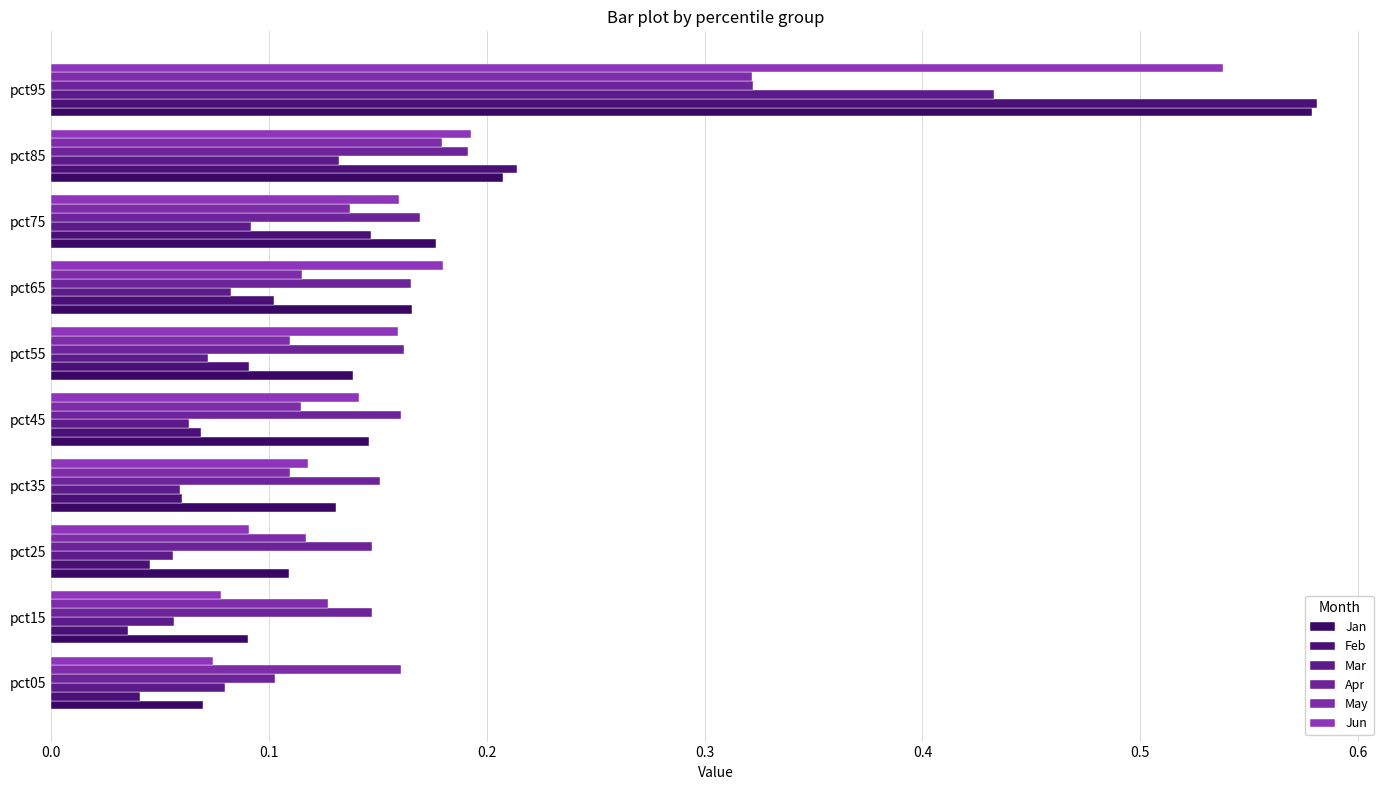

Count the number of data series in this chart.

6